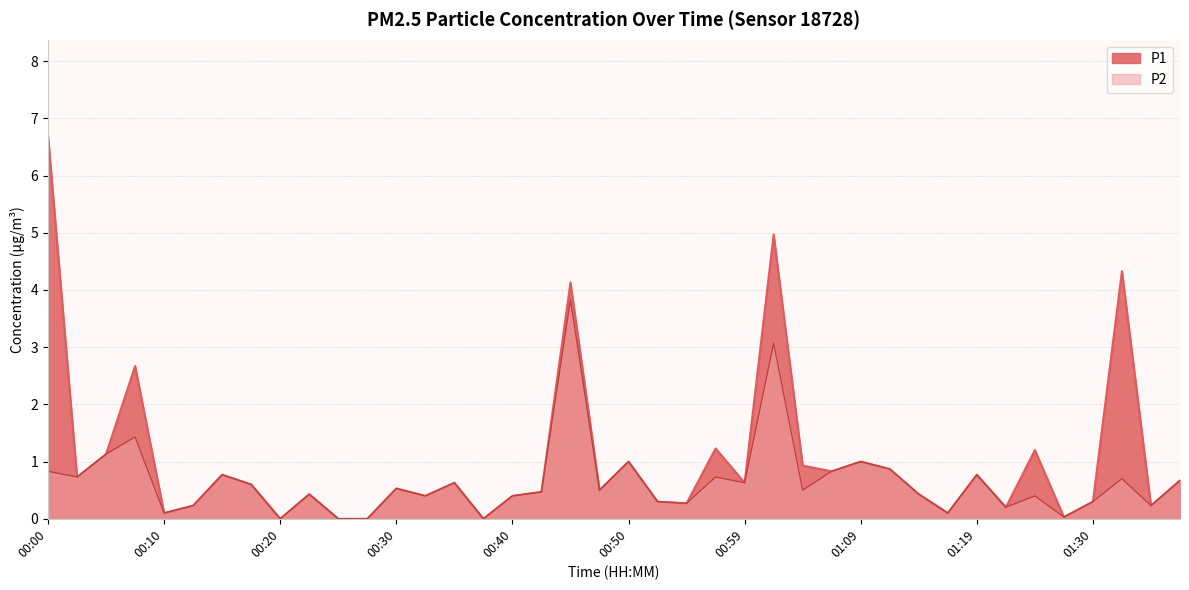

What is the value of the P1 point at the 21st from the left?

1.0